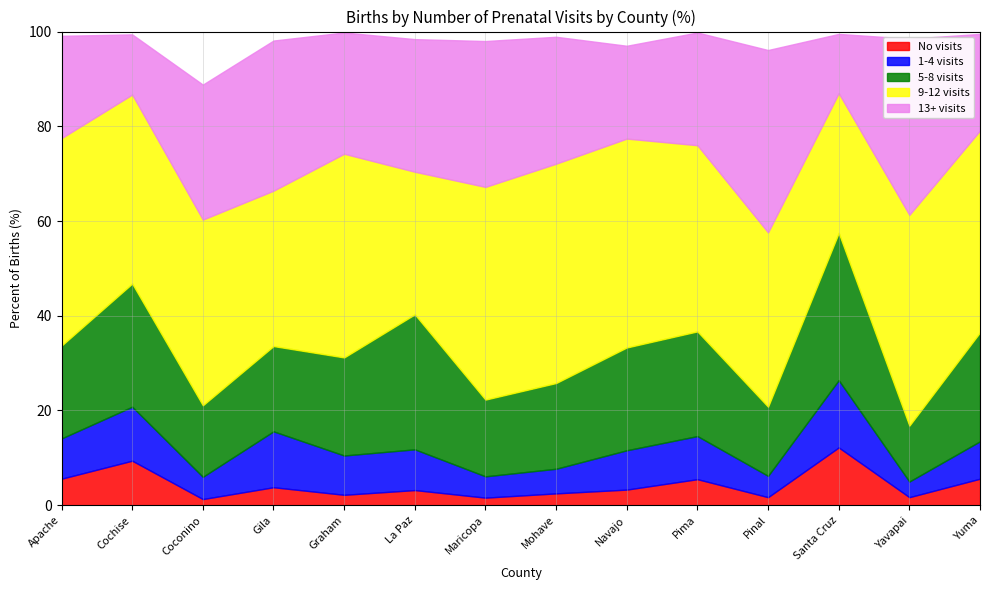

Is it true that 5-8 visits equals 31.1 at Santa Cruz?

True